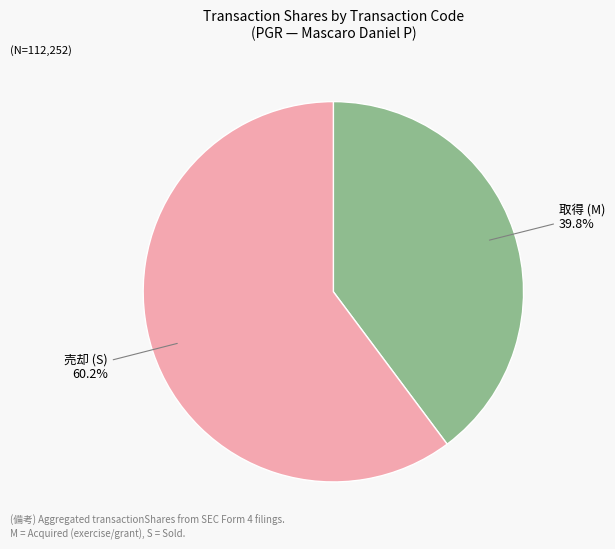

To the nearest percent, what is the average slice percentage?

50%